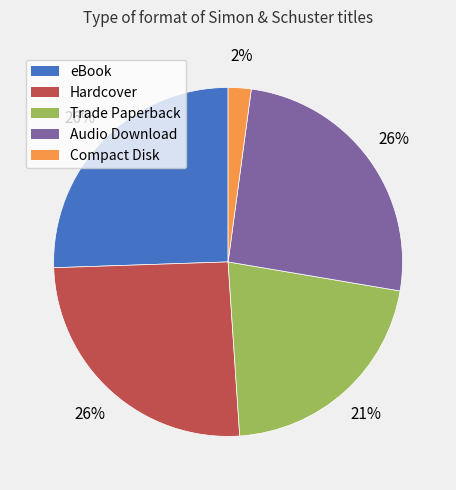

To the nearest percent, what portion does Hardcover represent?

26%